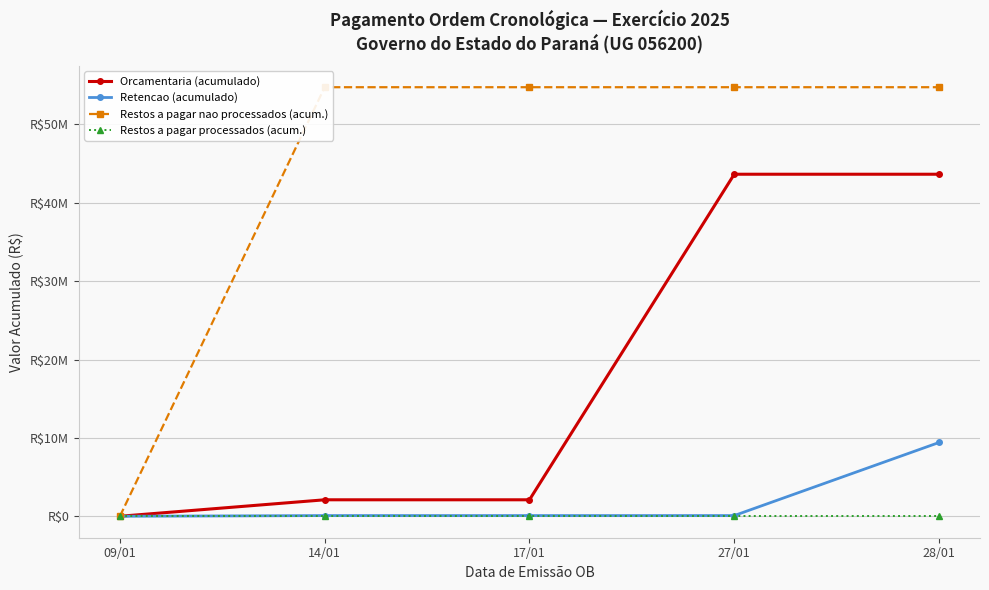

Which series has the largest total across all categories?

Restos a pagar nao processados (acum.)